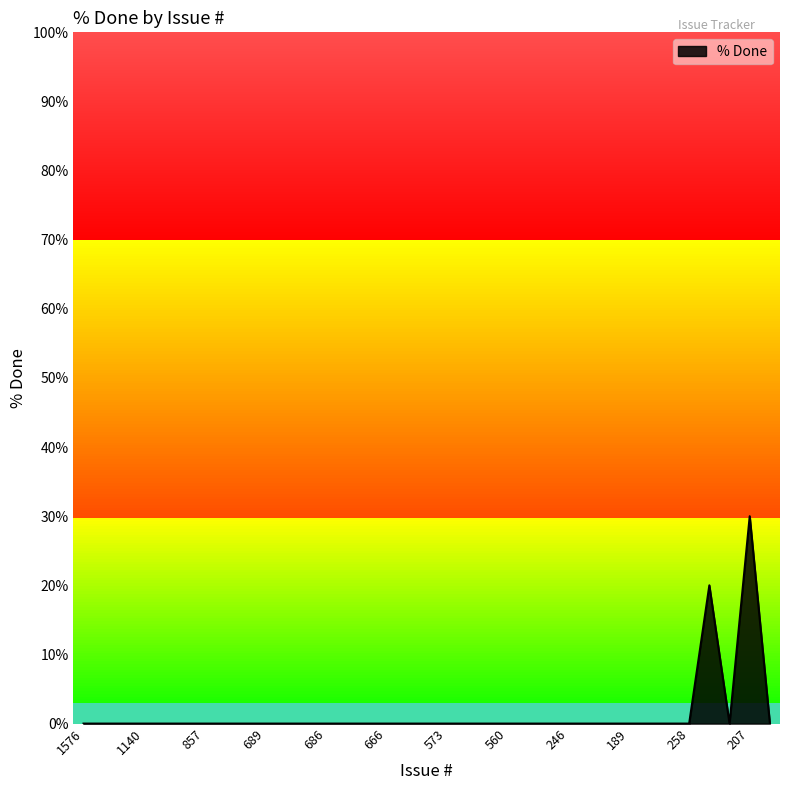

What position from the left is 201?

26